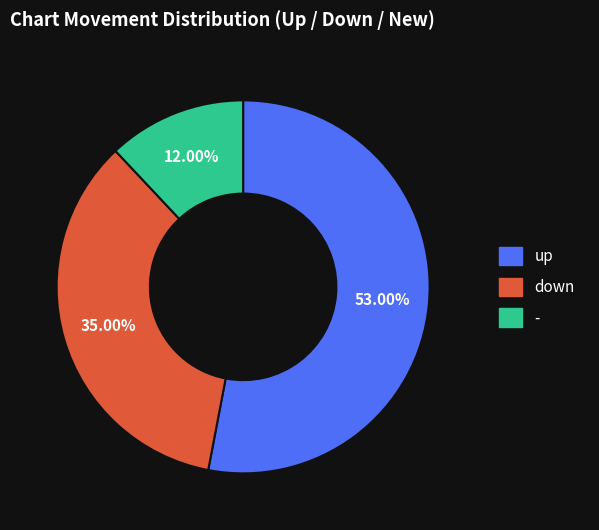

What percentage do - and up together represent?

65.0%